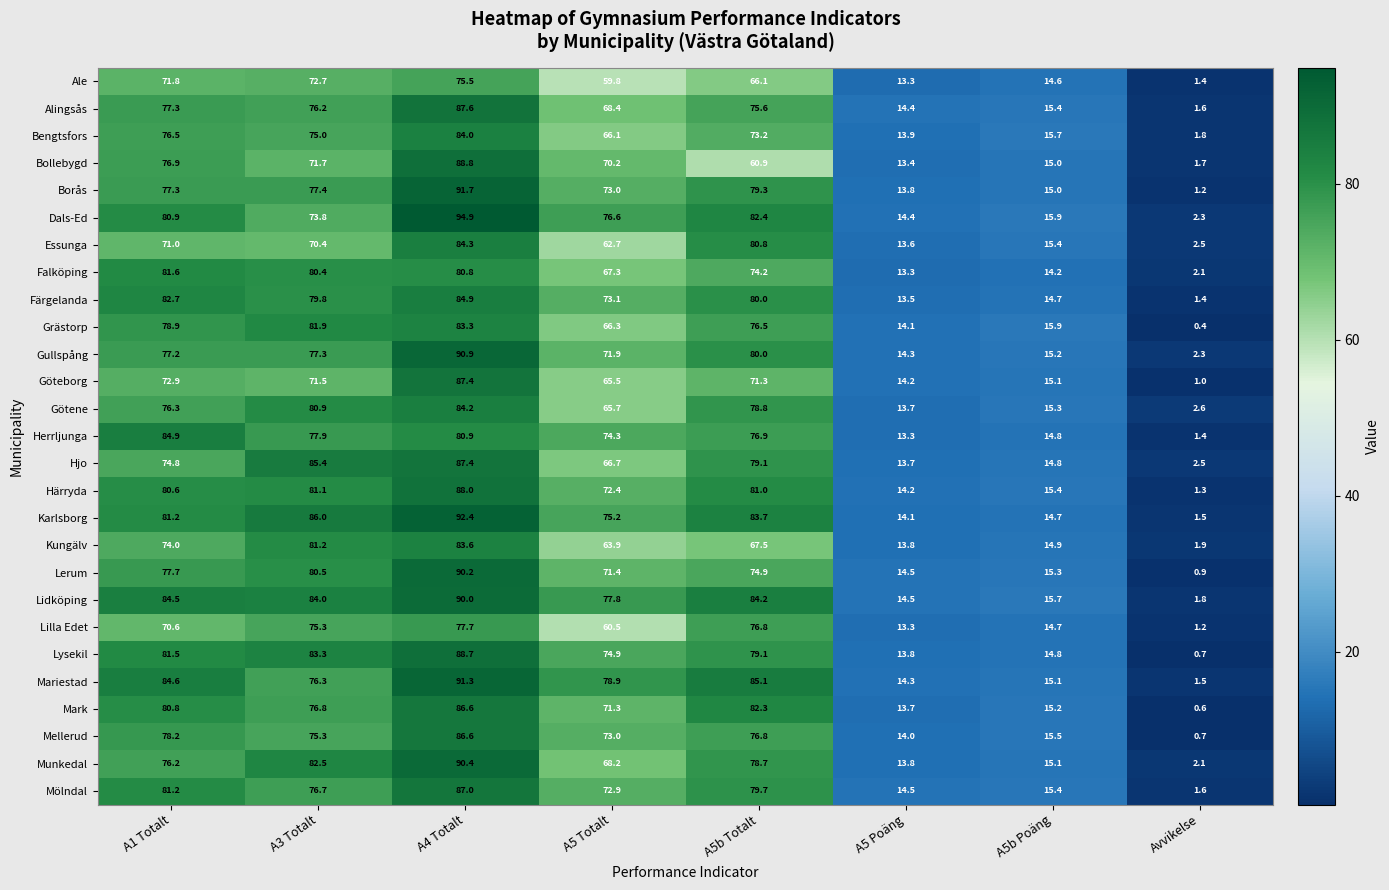

At which label does Falköping first exceed 74?

A1 Totalt